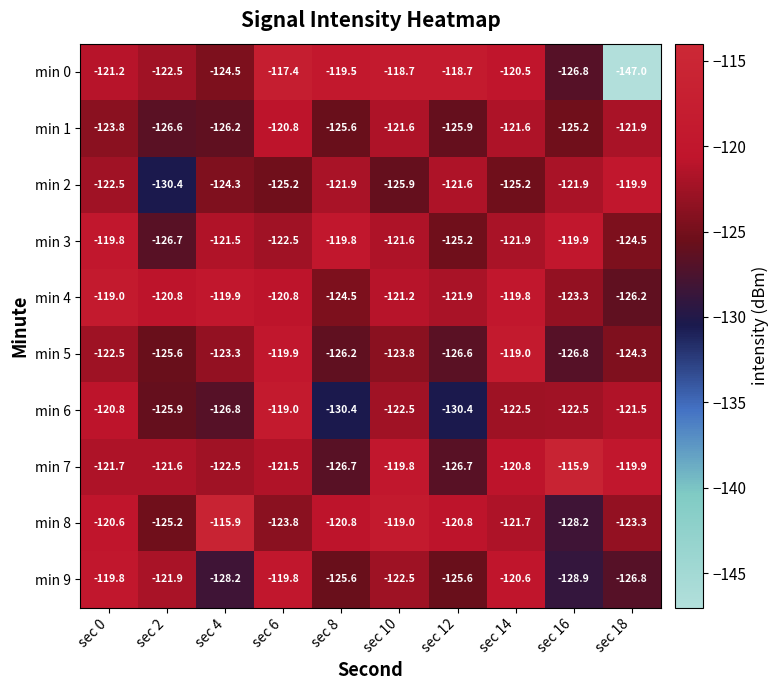

Read the min 1 value at sec 0.

-123.8